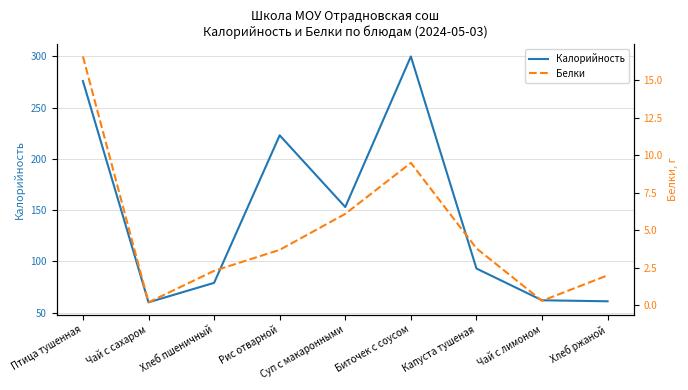

What is the total value across all series at Чай с сахаром?

60.2